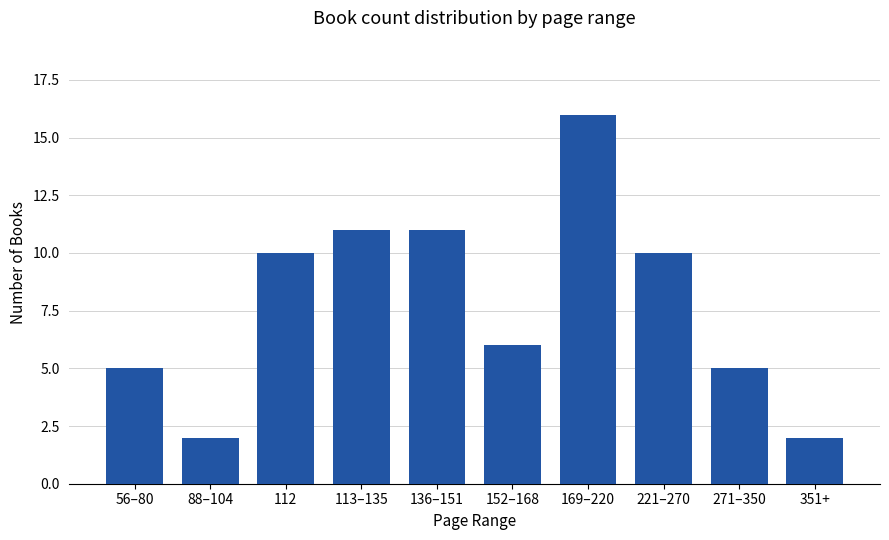

Is it true that the value at 56–80 is 7?

False